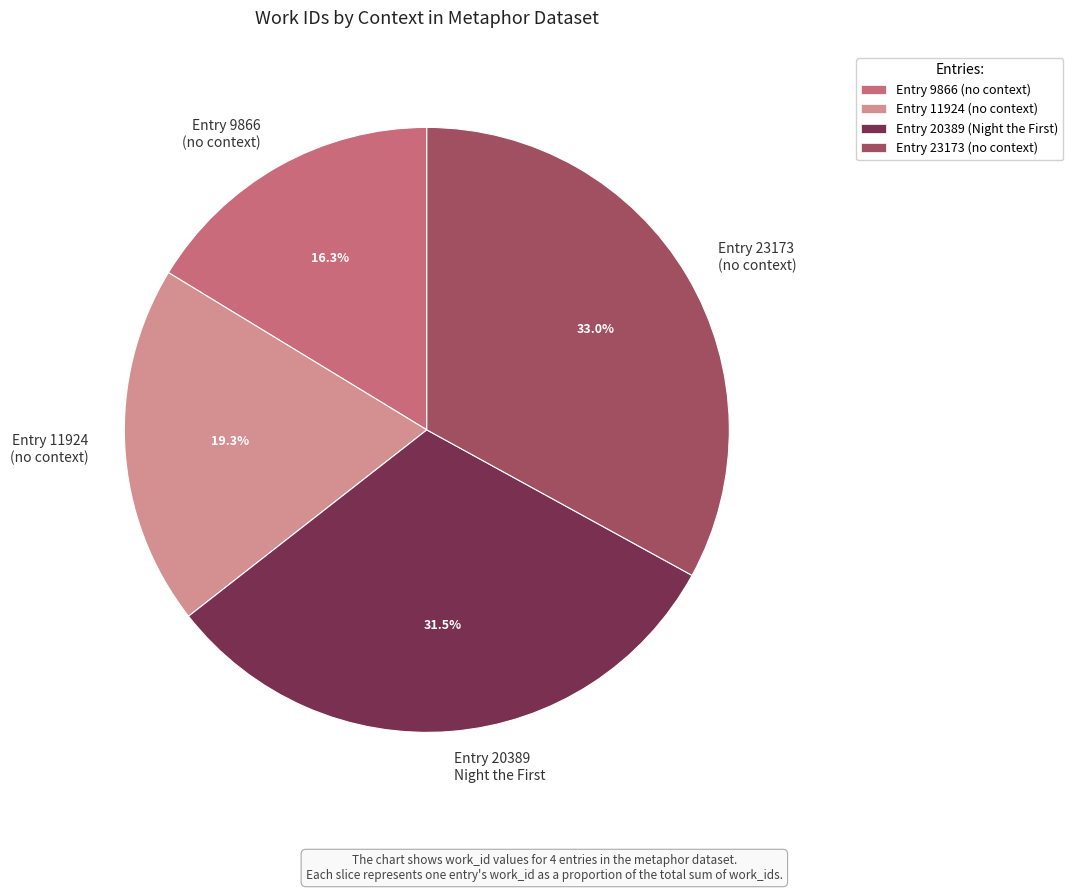

Rank the categories by value from lowest to highest.

Entry 9866 (no context), Entry 11924 (no context), Entry 20389 Night the First, Entry 23173 (no context)